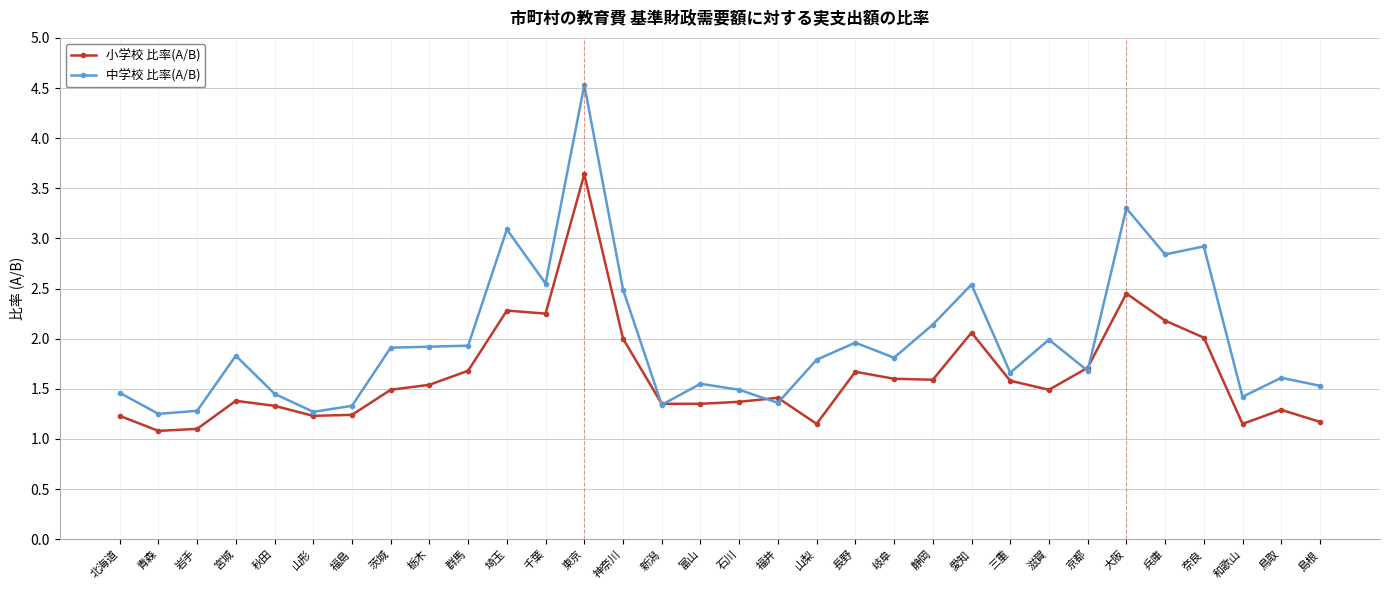

How many lines are shown in the chart?

2